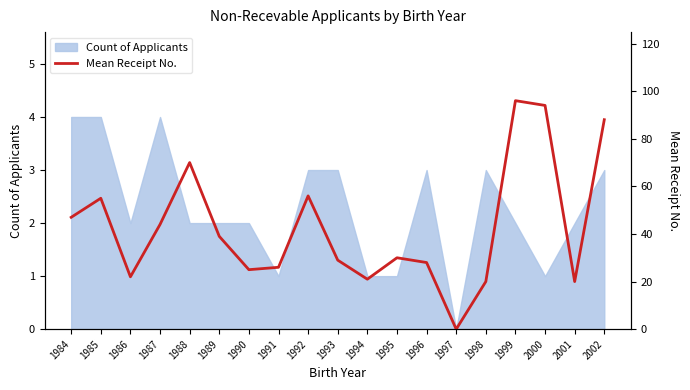

What is the value of the 18th point from the left?

20